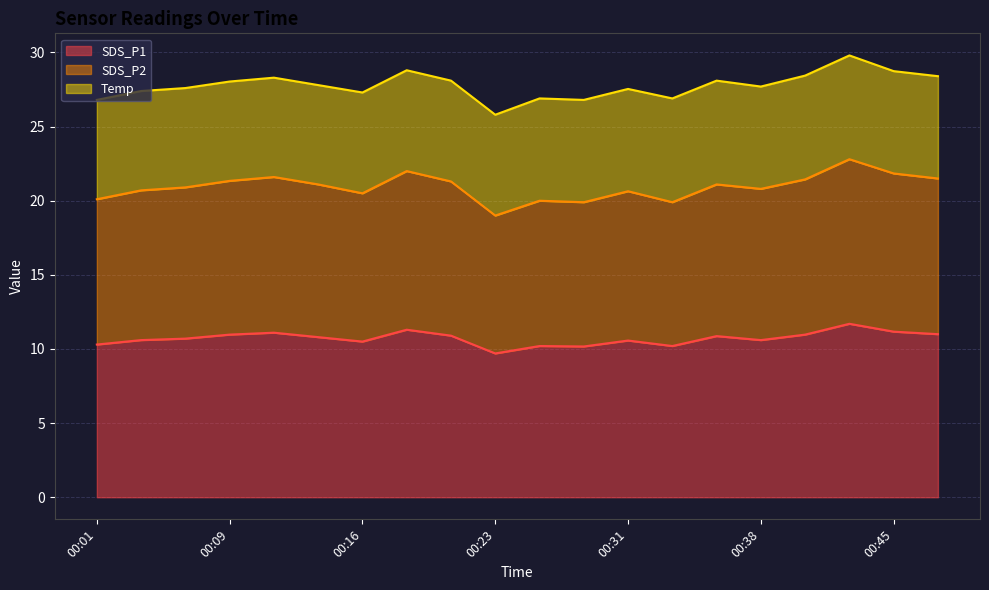

Which series has the widest spread of values?

SDS_P2